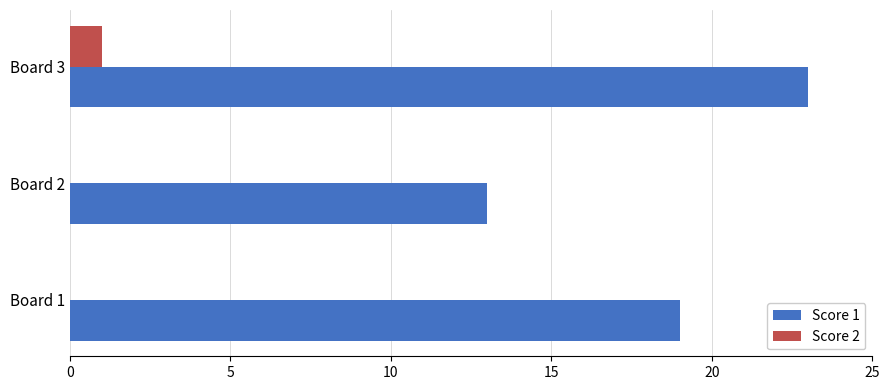

Which series changed the most between Board 2 and Board 3?

Score 1